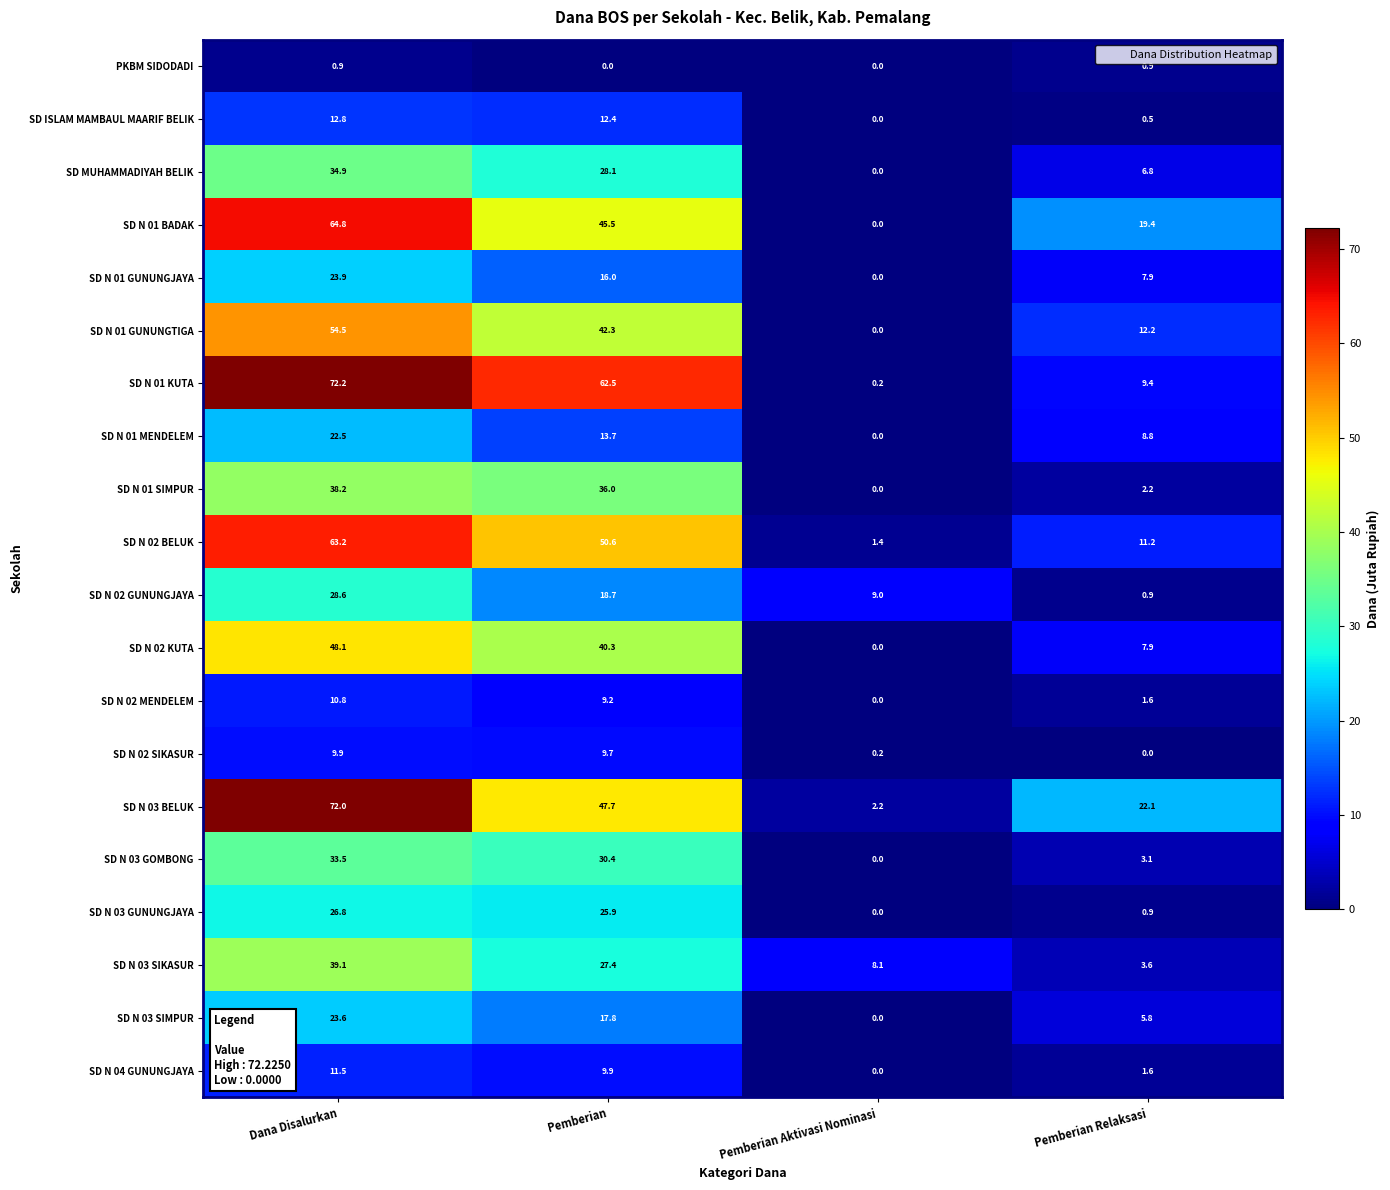

What is the difference between the highest and lowest values at Pemberian Aktivasi Nominasi?

9.0